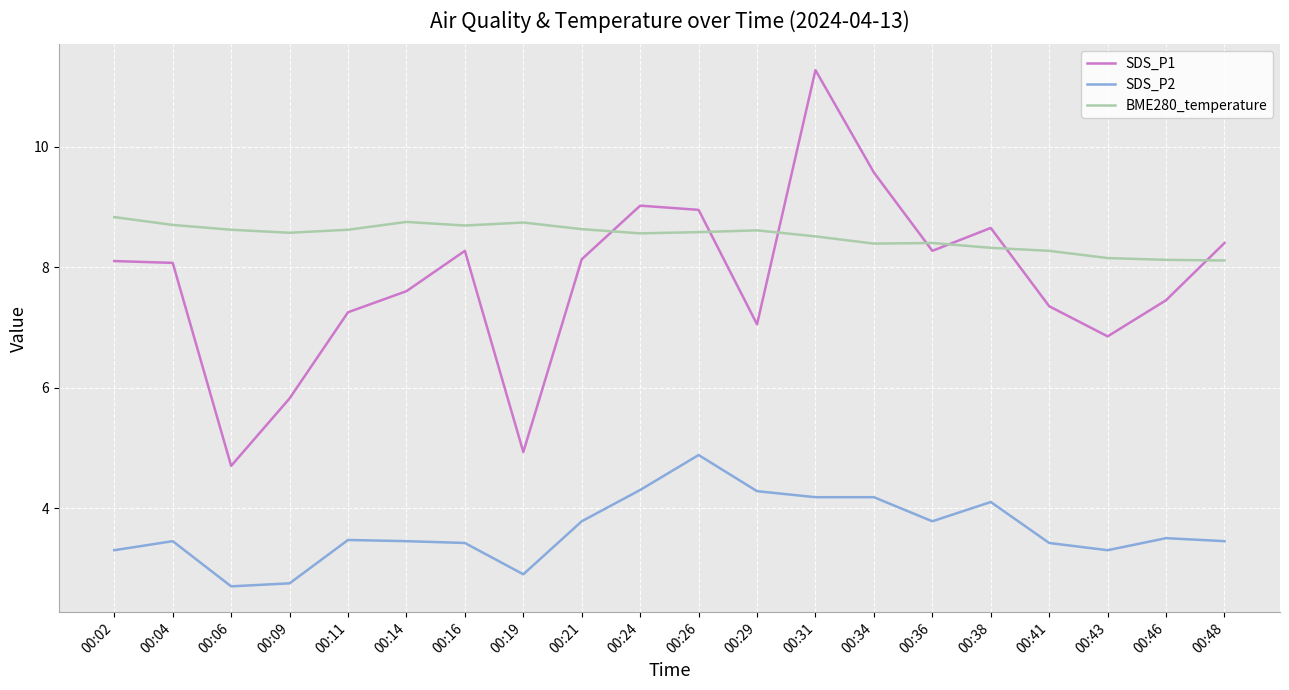

What is the minimum value for BME280_temperature?

8.1